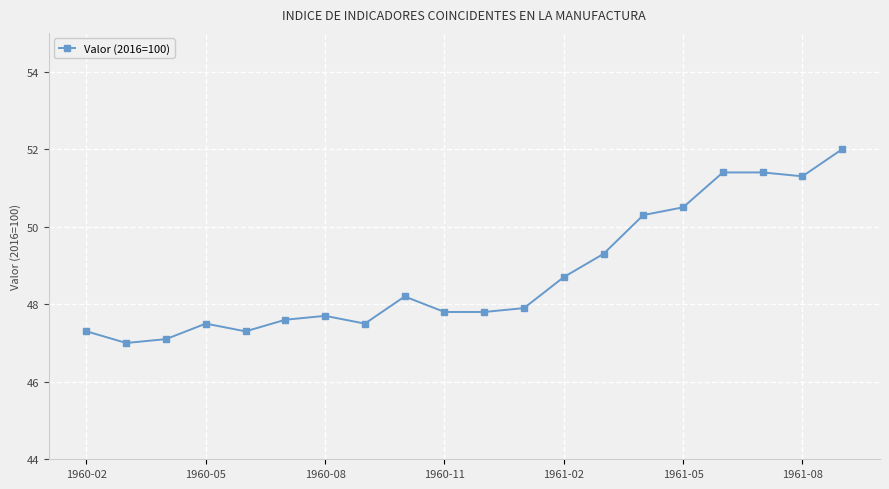

What is the sum of all values?

975.6